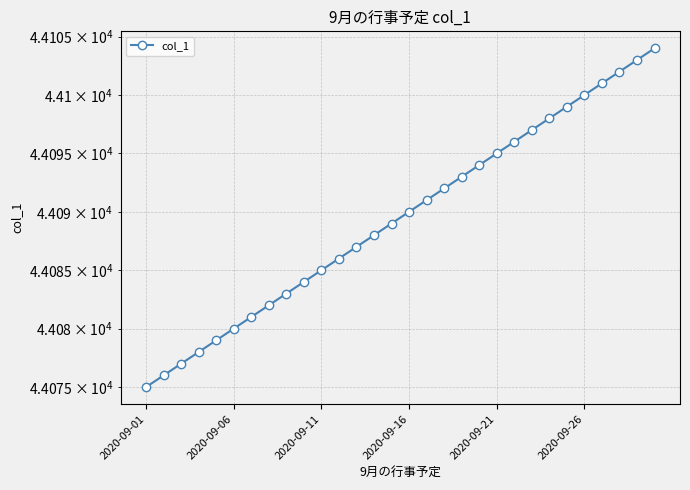

What is the value of the 5th point from the left?

44079